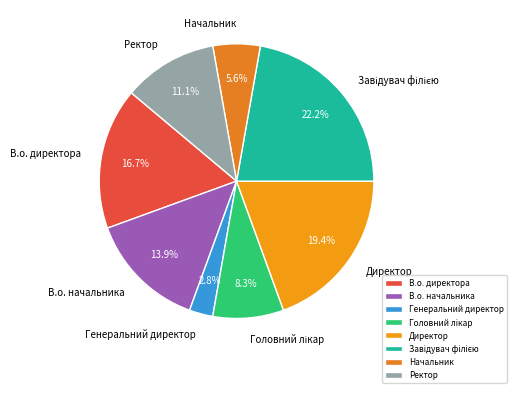

How many slices are in this pie chart?

8